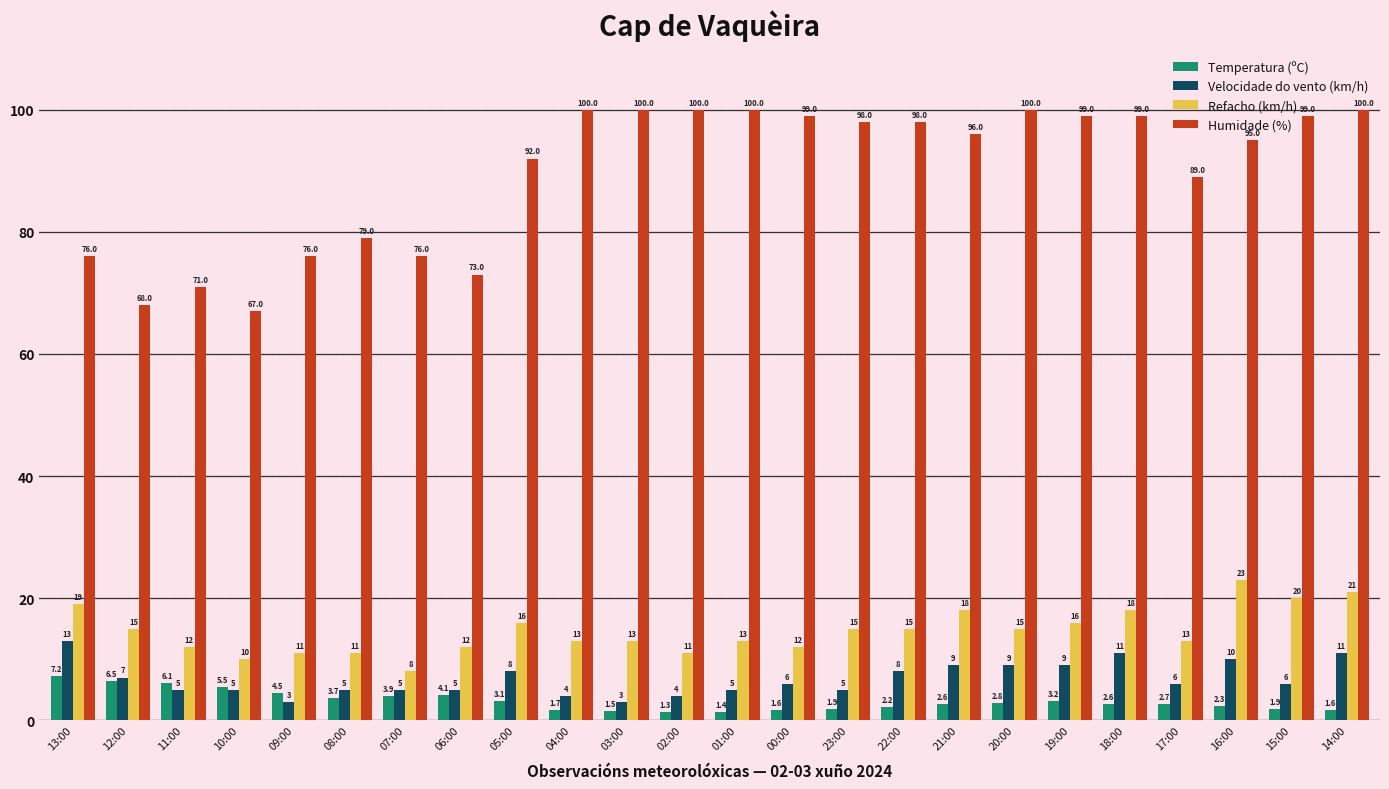

What is the difference between the maximum and minimum values in the Refacho (km/h) series?

15.0